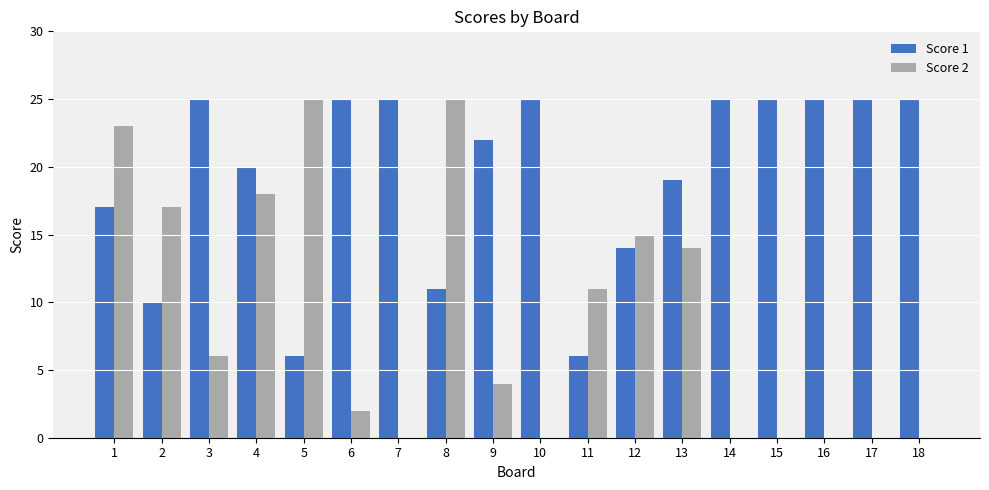

How many series are shown in this chart?

2